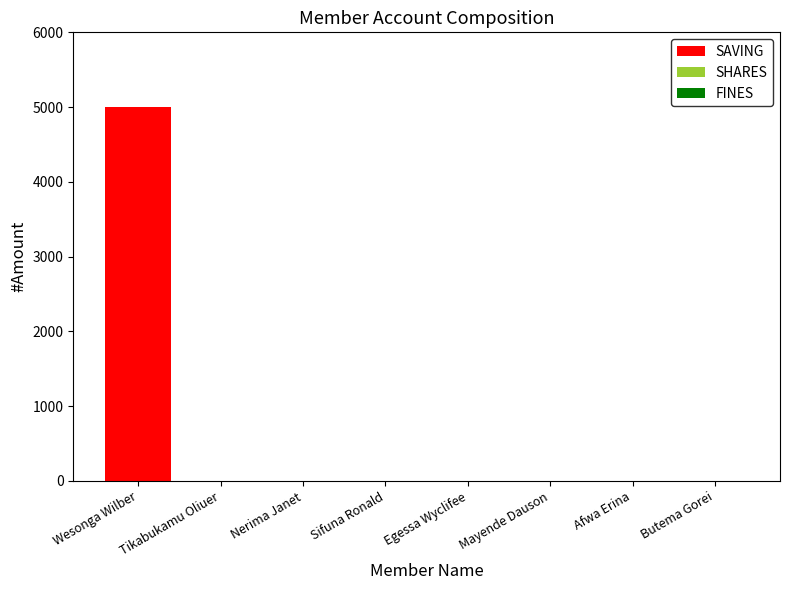

What is the sum of the values at Wesonga Wilber and Sifuna Ronald?

5000